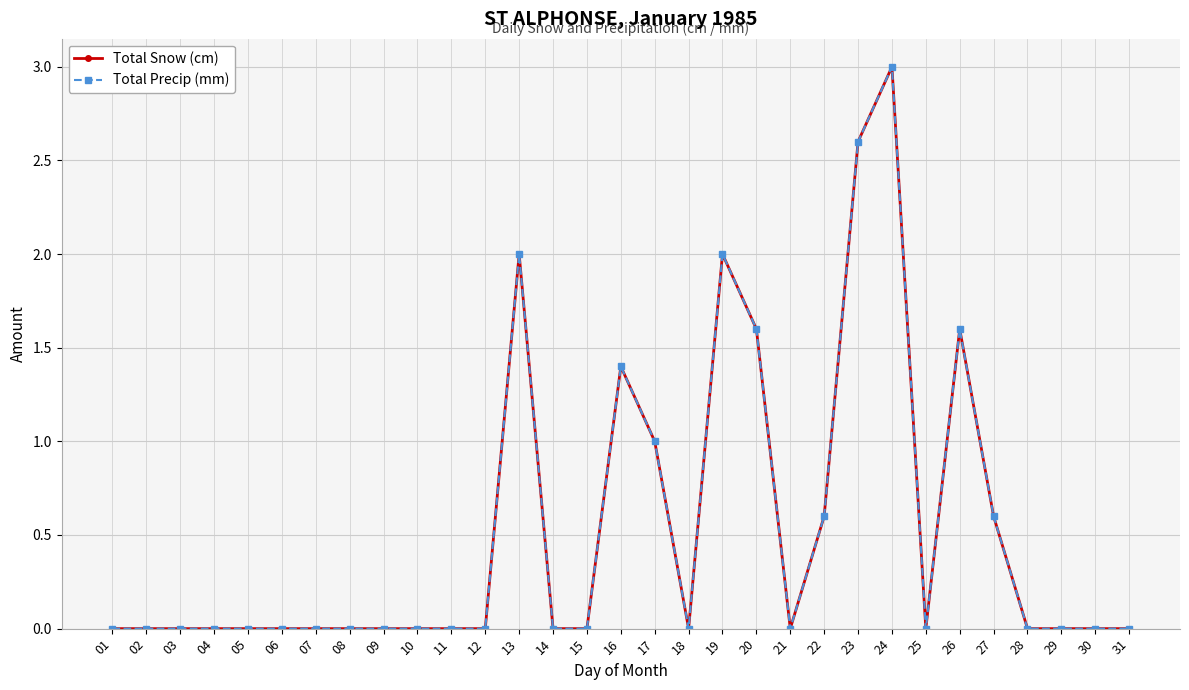

Does the chart have visible grid lines?

Yes